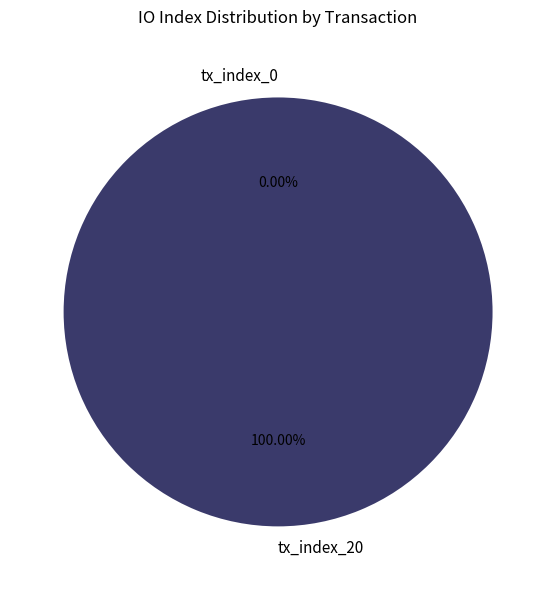

Rank the categories by value from lowest to highest.

tx_index_0, tx_index_20